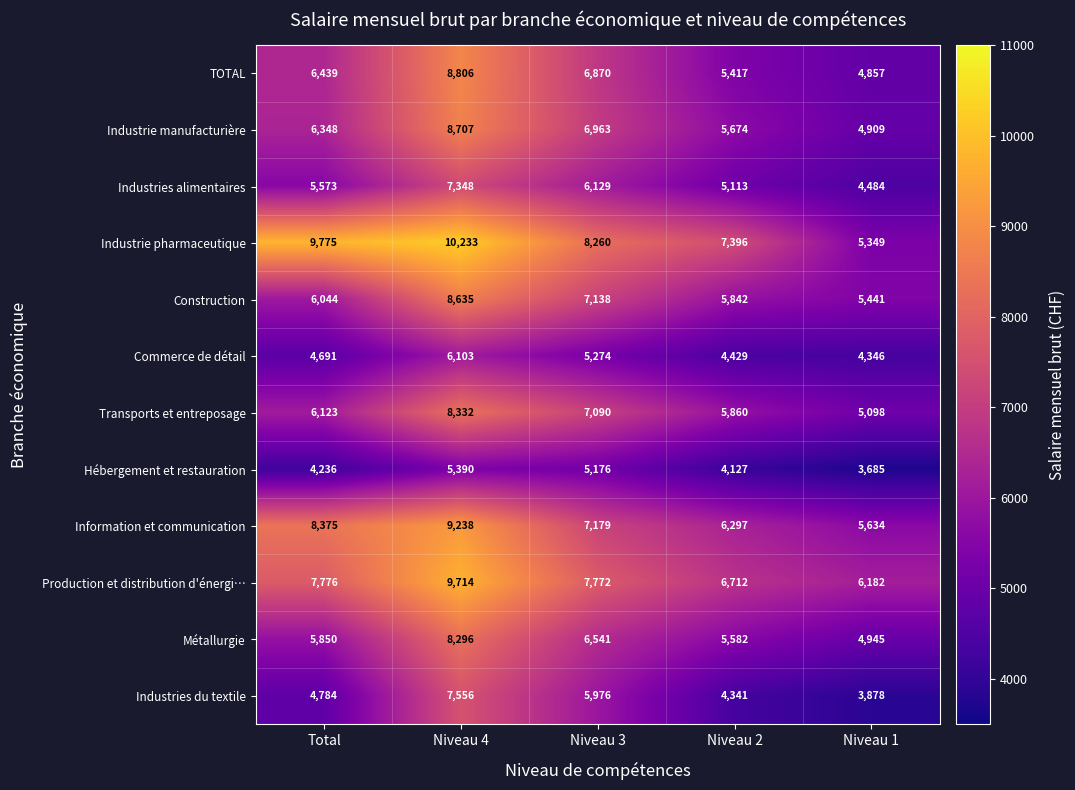

What is the difference between the maximum and minimum values in the Hébergement et restauration series?

1705